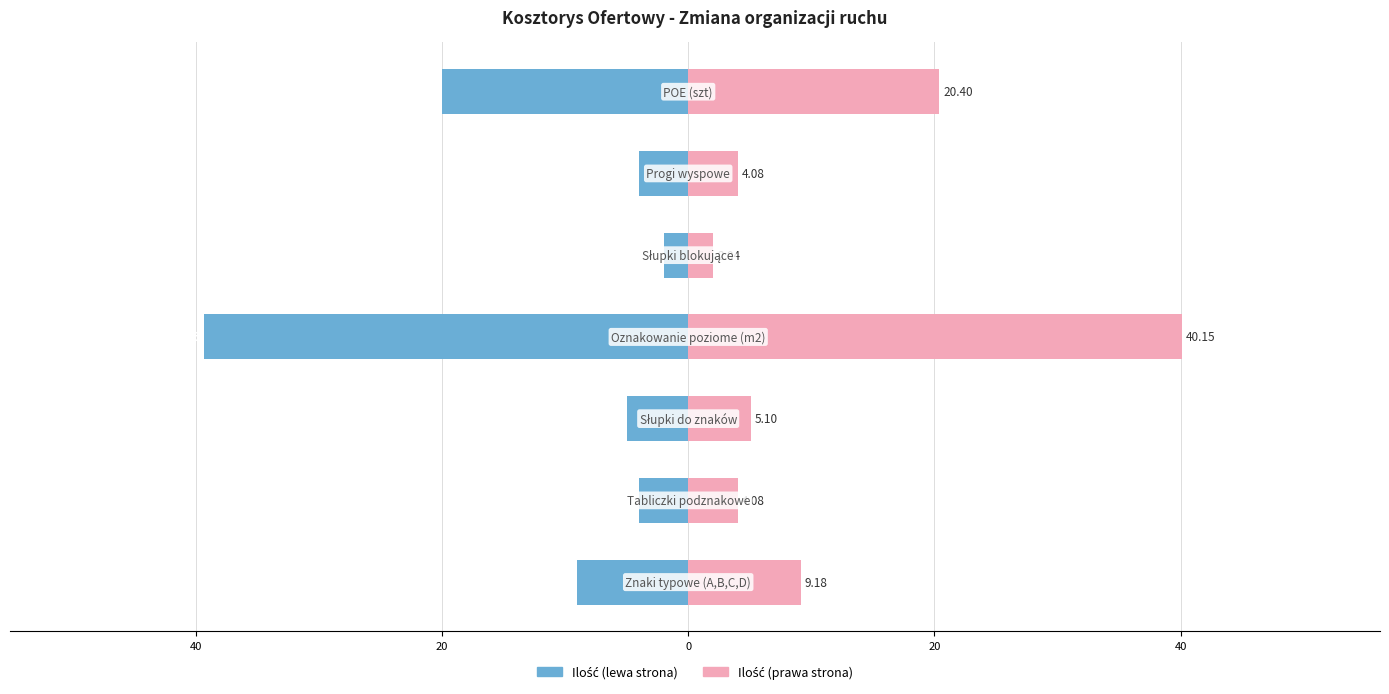

Is it true that Ilość (prawa strona) equals 1.9 at 20?

False